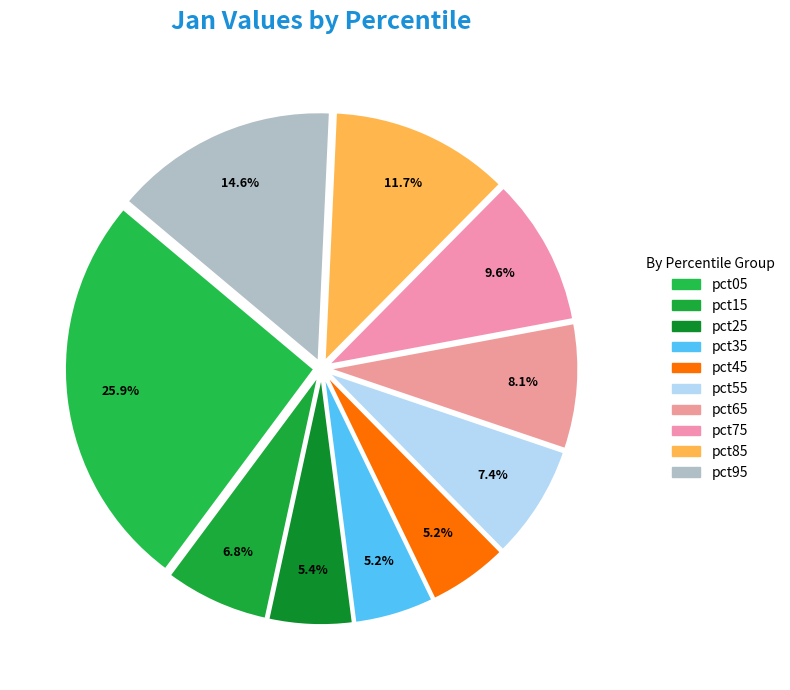

What is the smallest slice in the pie chart?

pct35